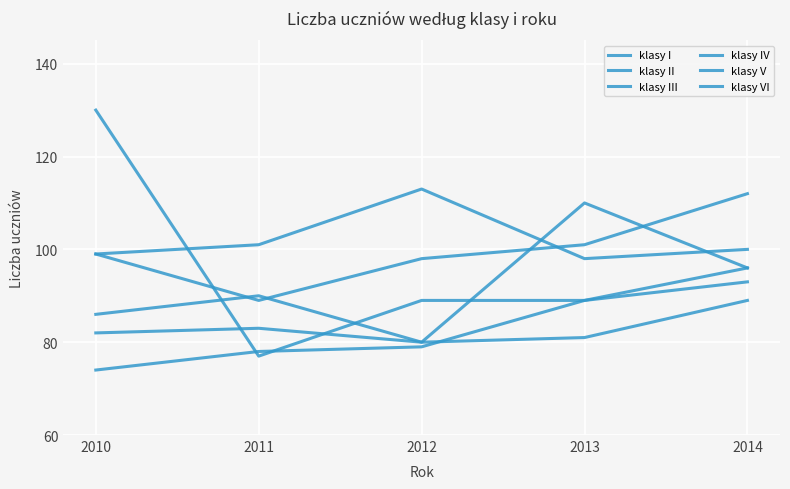

True or false: klasy V has more than 2 interior local peaks.

False